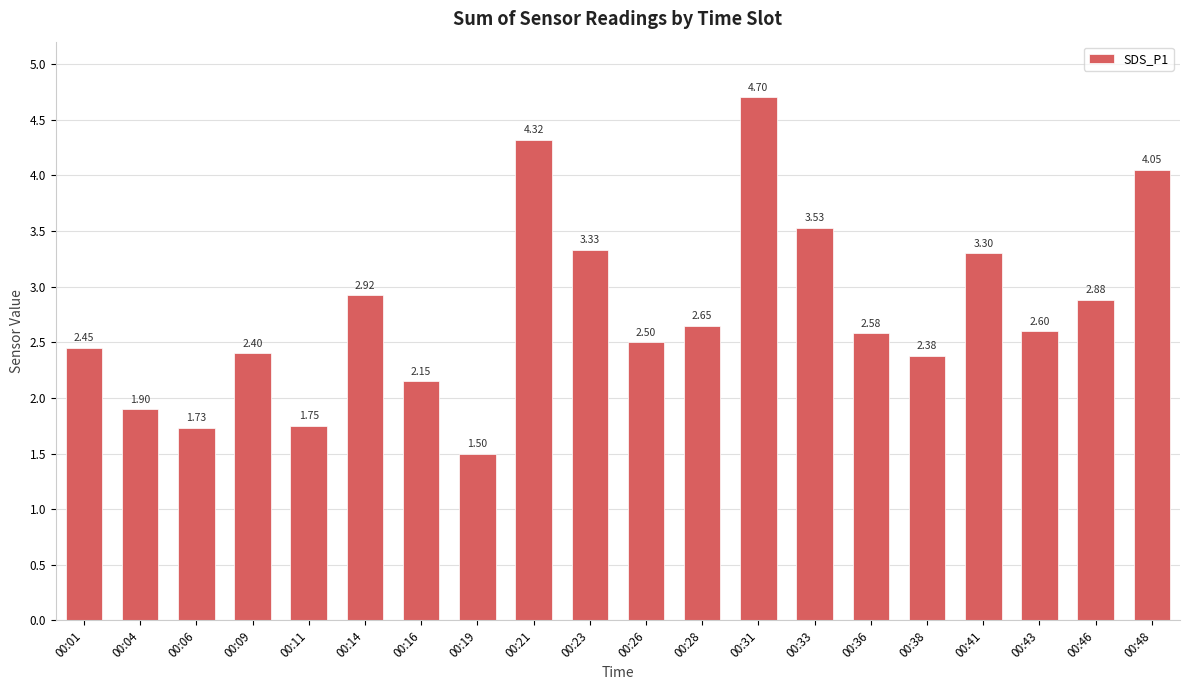

Approximately how many times larger is the value at 00:46 compared to 00:21?

0.7